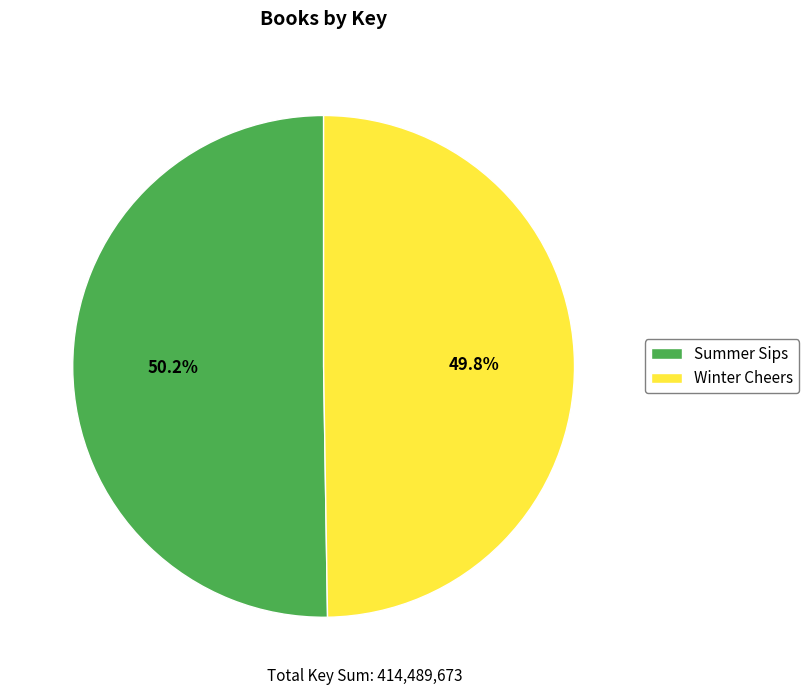

To the nearest percent, what percentage of the pie is Winter Cheers?

50%